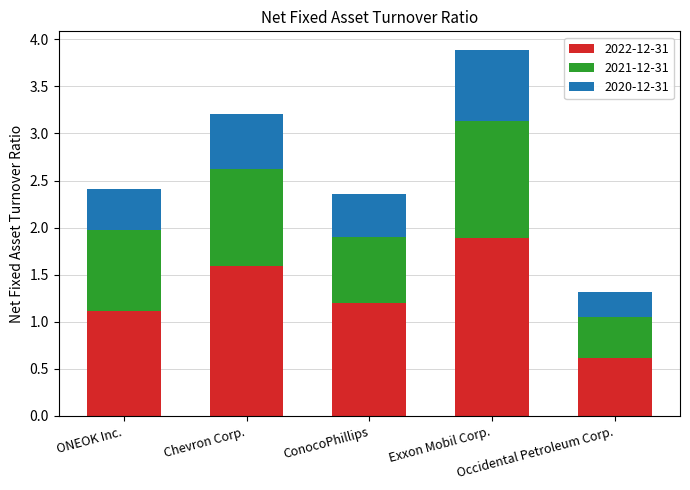

What is the average value of the 2022-12-31 series?

1.3